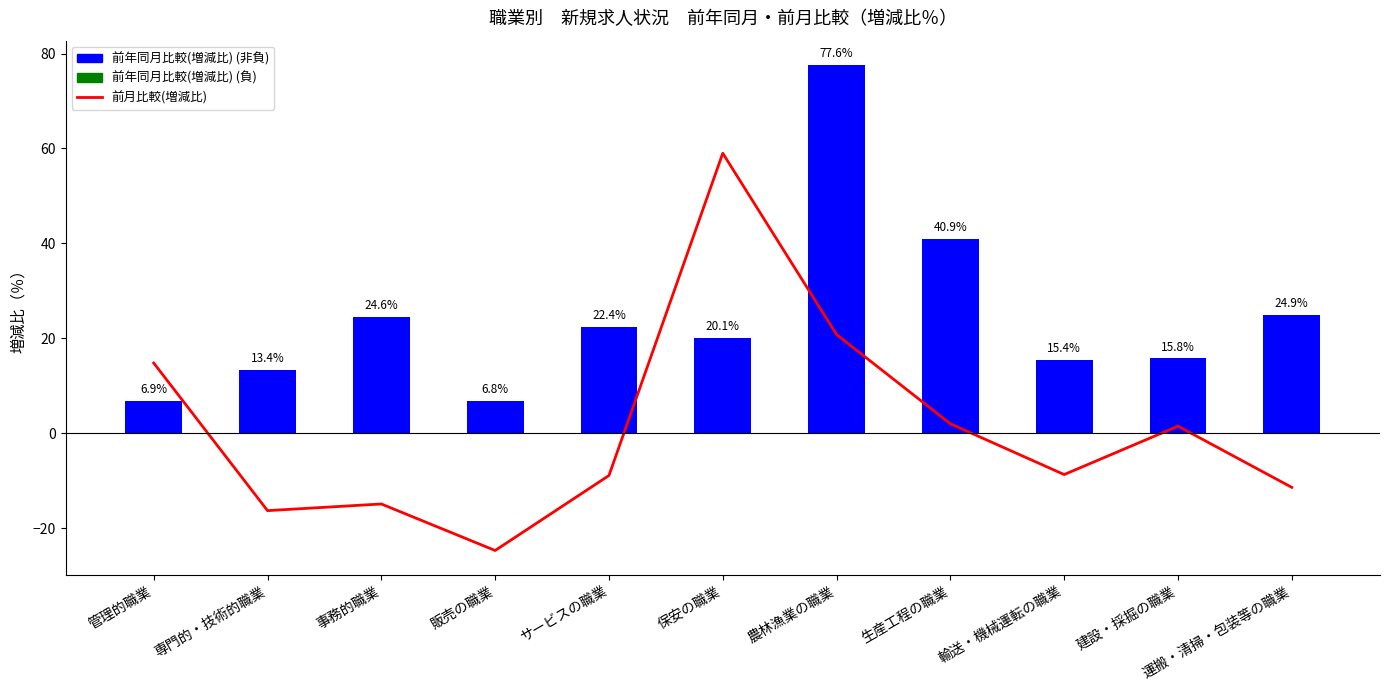

Which series has the largest total across all categories?

前年同月比較(増減比)